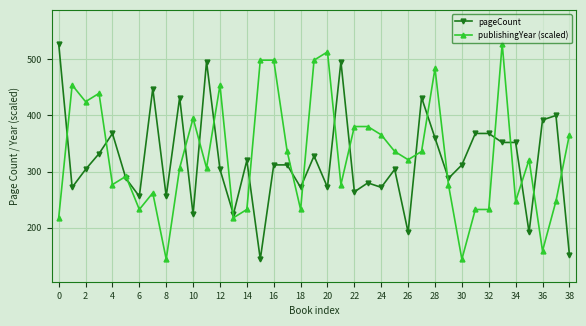

What is the value of the pageCount point at the 1st from the left?

528.0